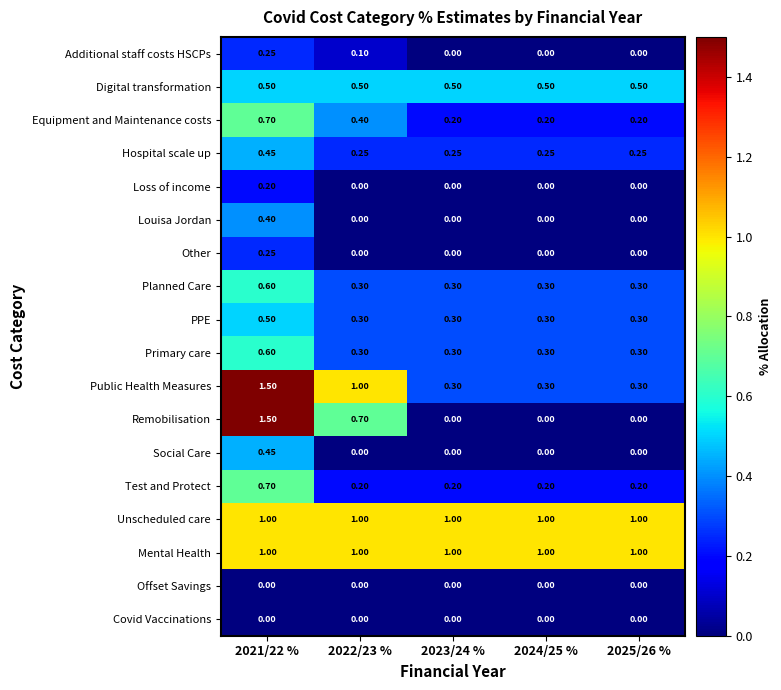

Between 2021/22 % and 2022/23 %, which series saw the biggest shift?

Remobilisation